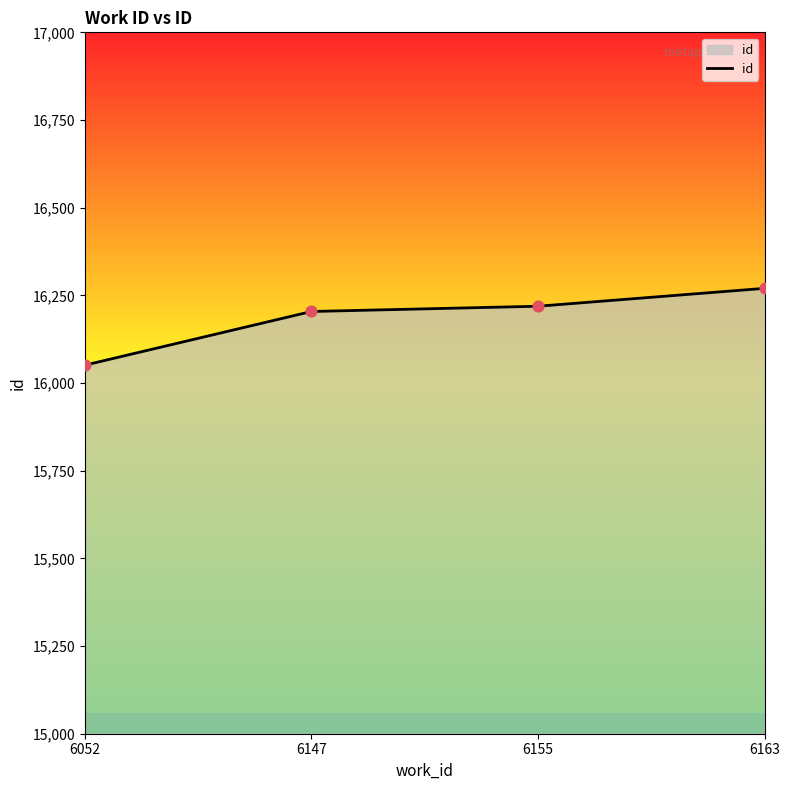

Which has a higher value, 6155 or 6052?

6155